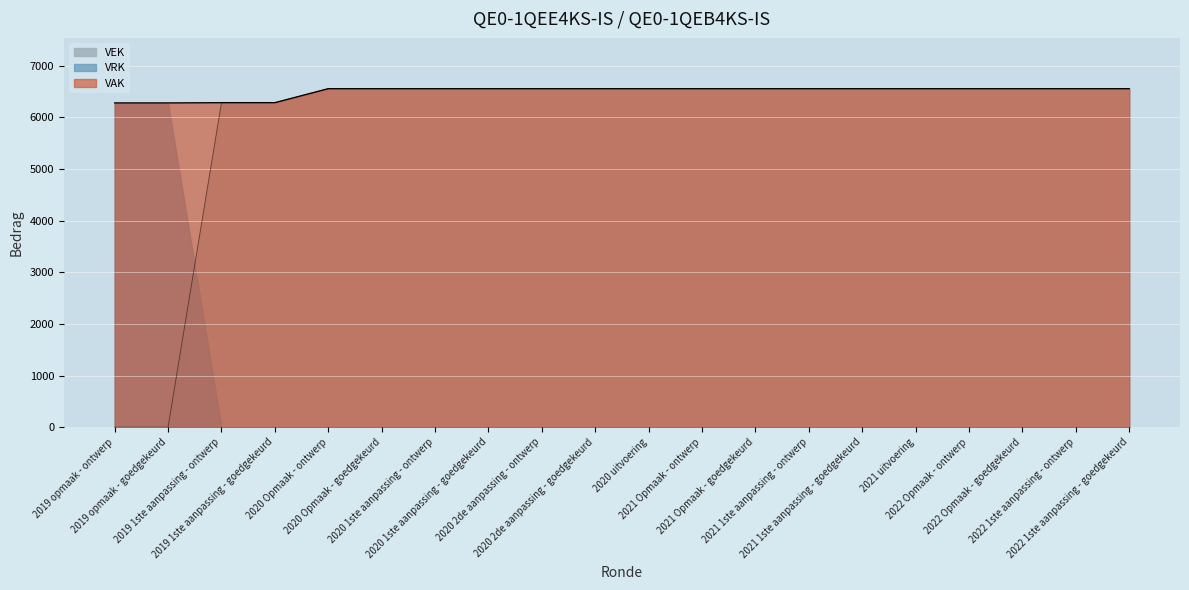

Reading right to left, transcribe all the data shown in this chart.

6556	6556	6556	6556	6556	6556	6556	6556	6556	6556	6556	6556	6556	6556	6556	6556	6285	6285	0	0